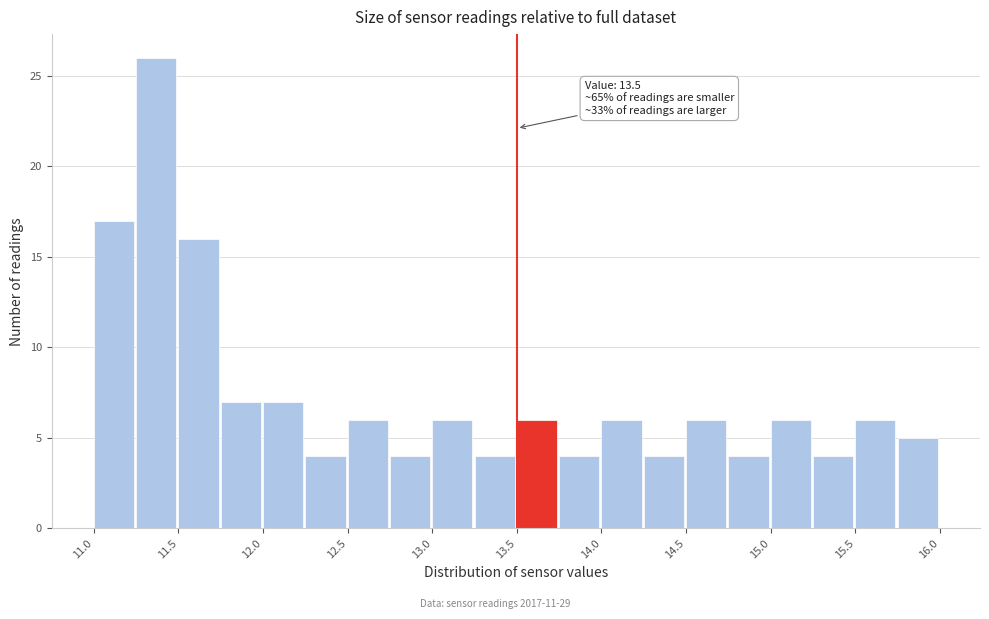

Over which range of the x-axis is the bar tallest?

11.25 to 11.50